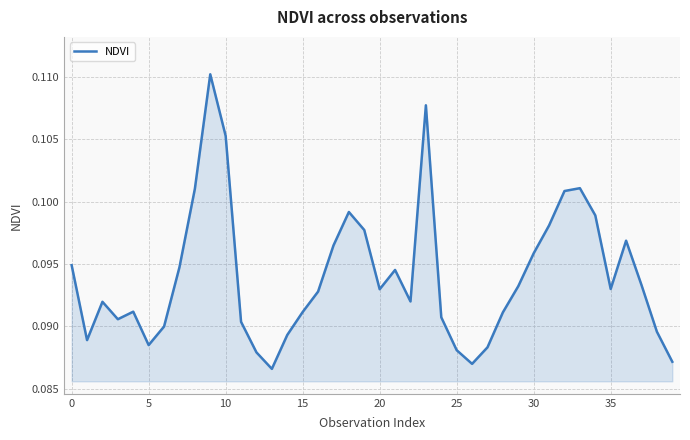

Is it true that the value at 0 is 0.0?

False